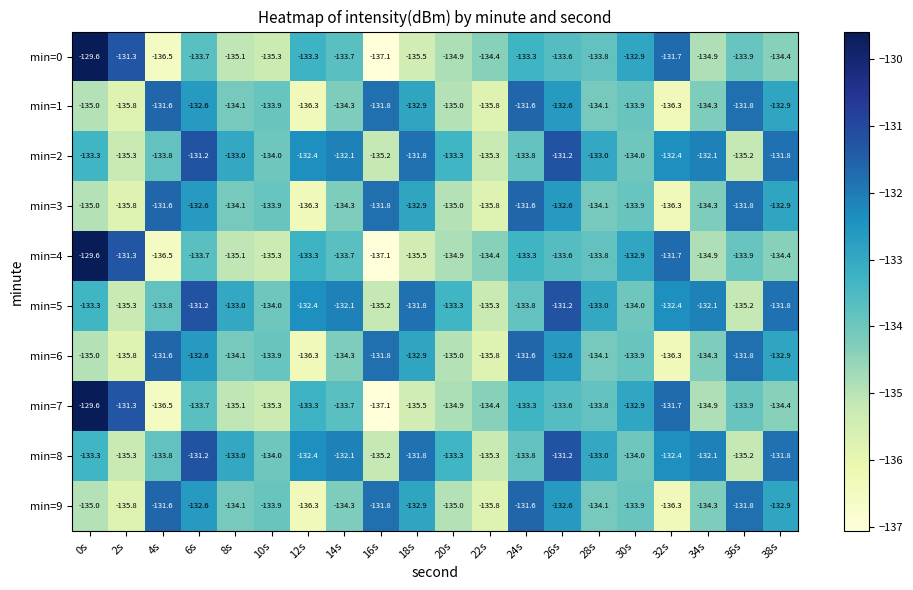

At which category is the sum across all series the highest?

26s